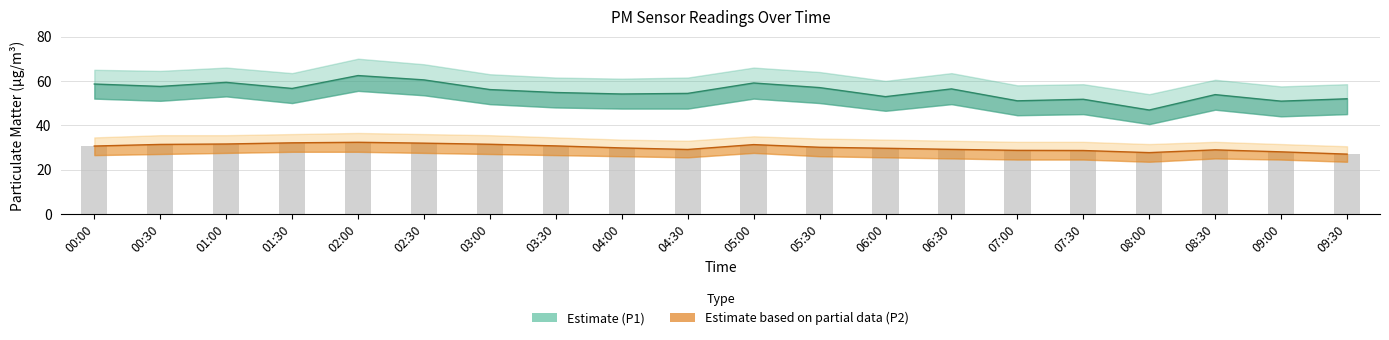

What is the sum of the P2 values at 09:30 and 07:00?

55.6